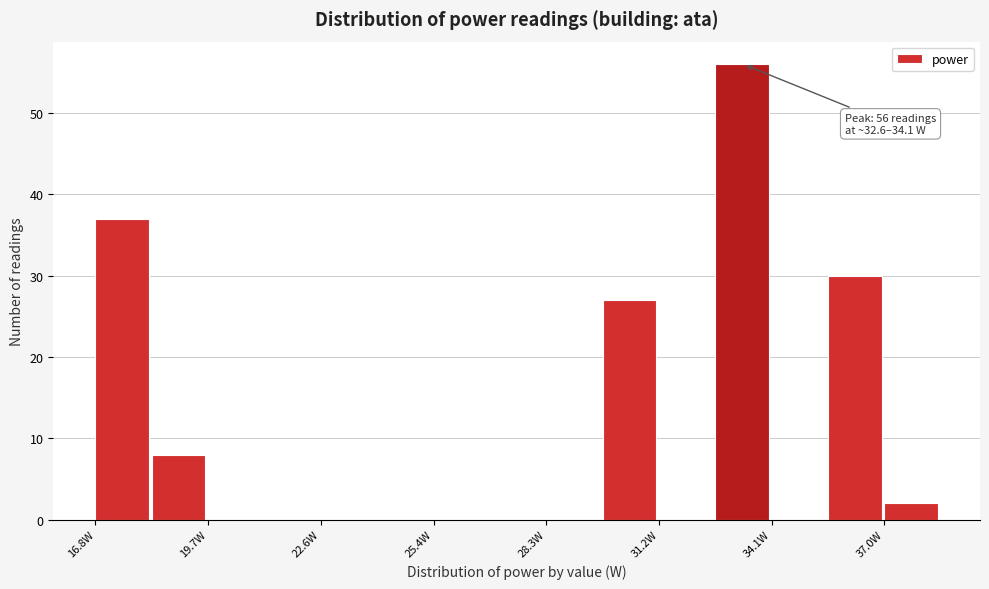

Read against the x-axis, roughly where is the centre of the tallest bar?

33.5